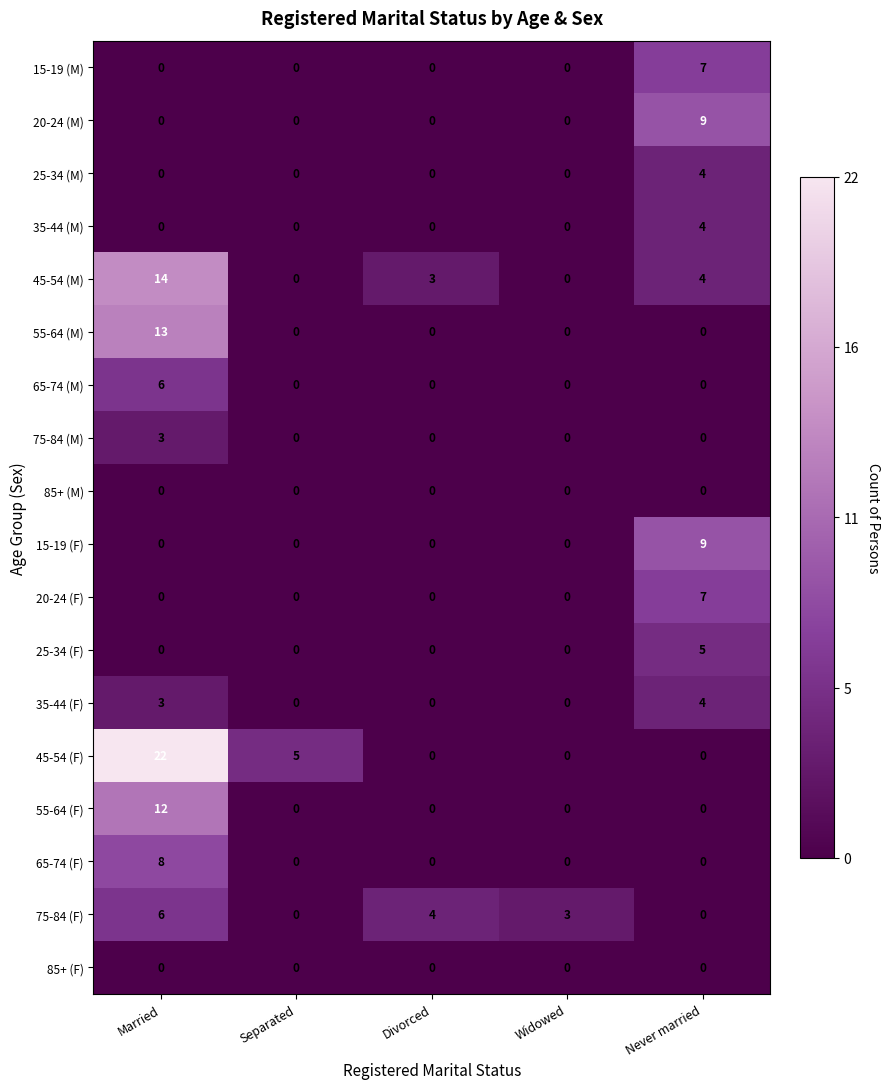

What is the maximum value for 25-34 (M)?

4